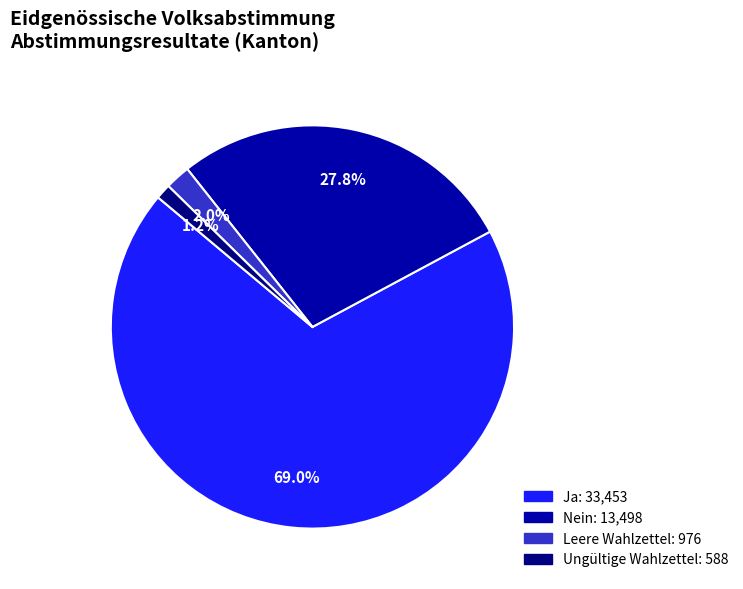

True or false: Ungültige Wahlzettel accounts for 16% of the total.

False